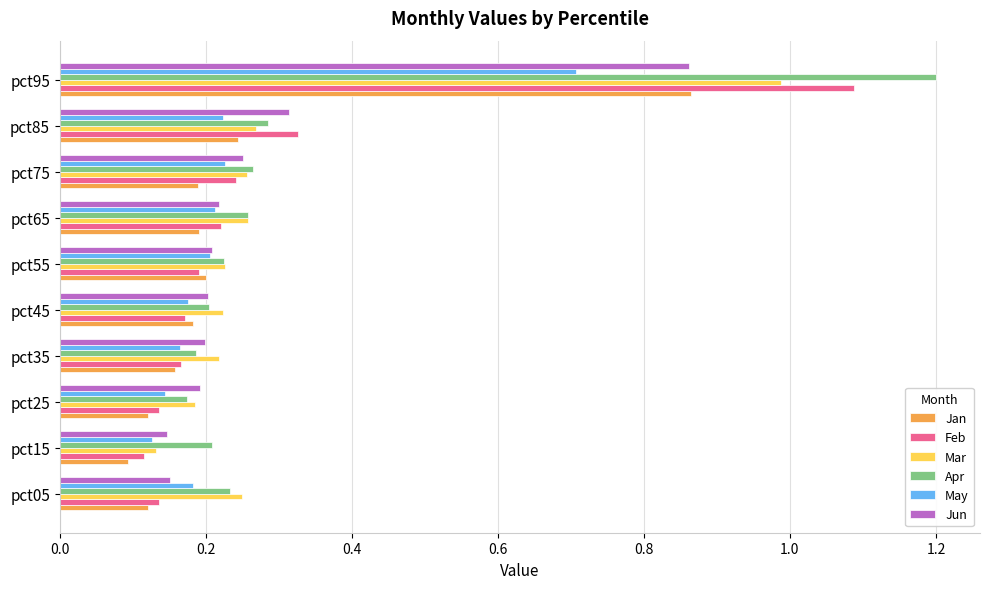

At how many categories does at least one series exceed 0?

10